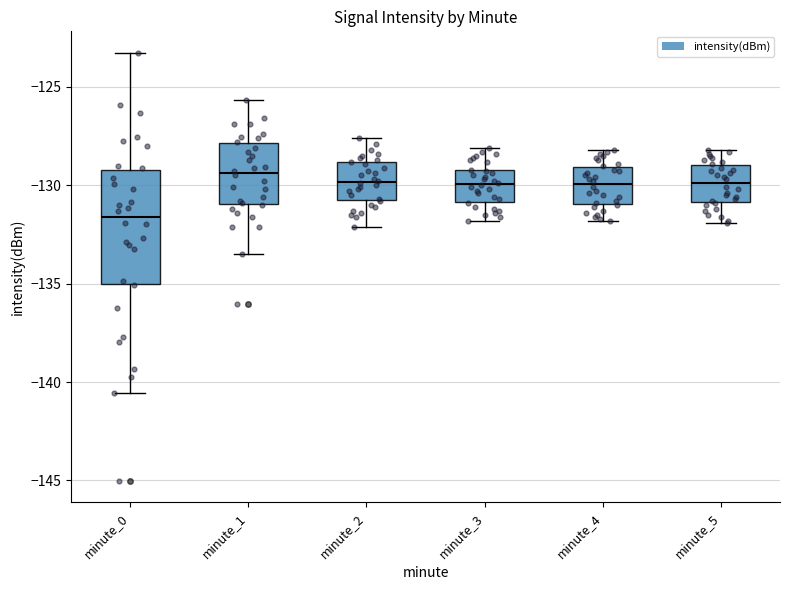

Reading left to right, transcribe this box plot: for each box, give where its median line is, the range the box spans, and where its two whiskers end, as read against the y-axis. The values are not printed on the chart, so give them approximately, as read against the axis.

minute_0: median -131.5, box -135.0 to -129.0, whiskers -140.5 to -123.5
minute_1: median -129.5, box -131.0 to -128.0, whiskers -133.5 to -125.5
minute_2: median -130.0, box -131.0 to -129.0, whiskers -132.0 to -127.5
minute_3: median -130.0, box -131.0 to -129.0, whiskers -132.0 to -128.0
minute_4: median -130.0, box -131.0 to -129.0, whiskers -132.0 to -128.0
minute_5: median -130.0, box -131.0 to -129.0, whiskers -132.0 to -128.0